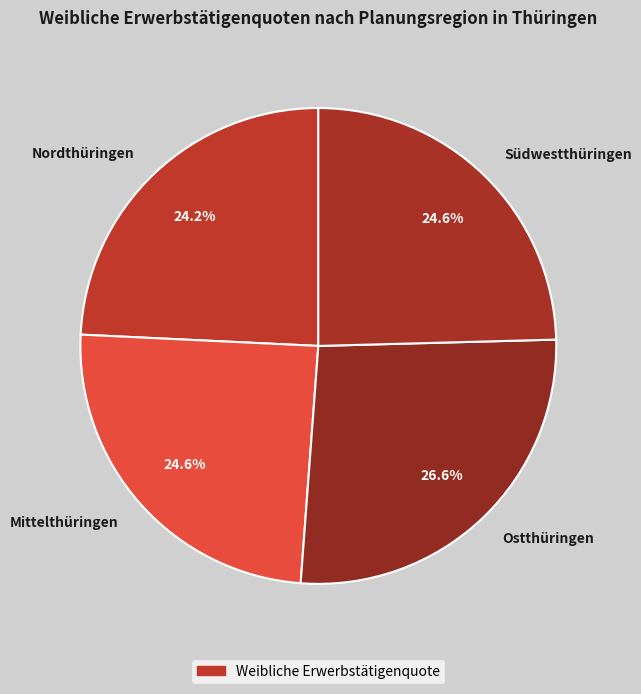

What percentage do Südwestthüringen and Ostthüringen together represent?

51.2%